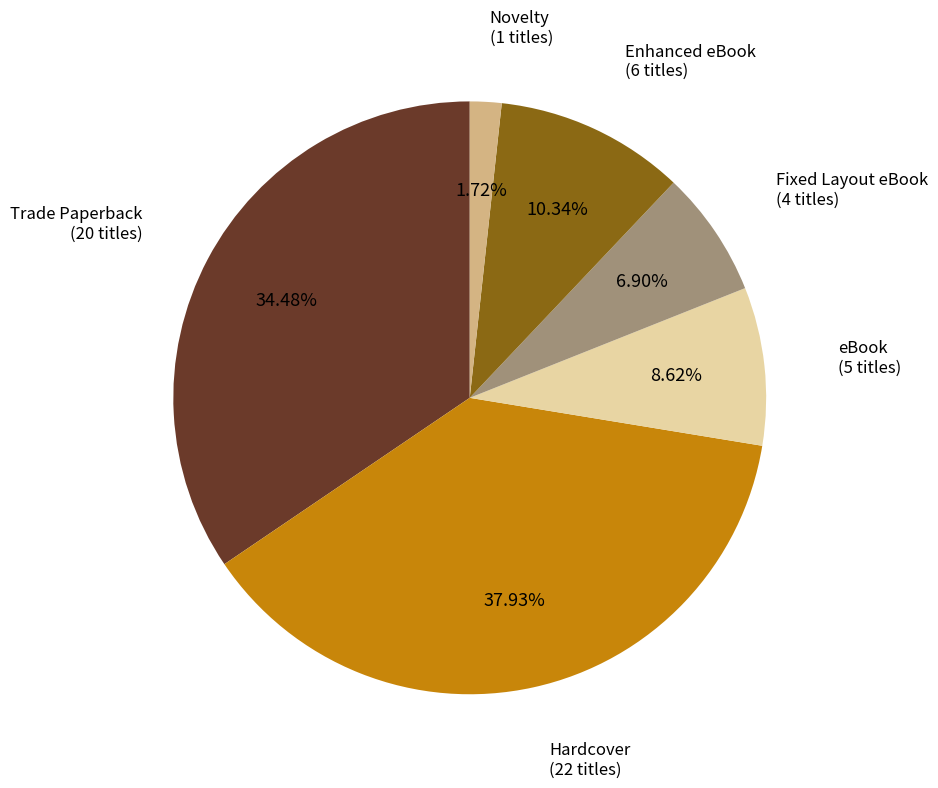

To the nearest percent, what is the difference between the largest and smallest slice percentages?

36%